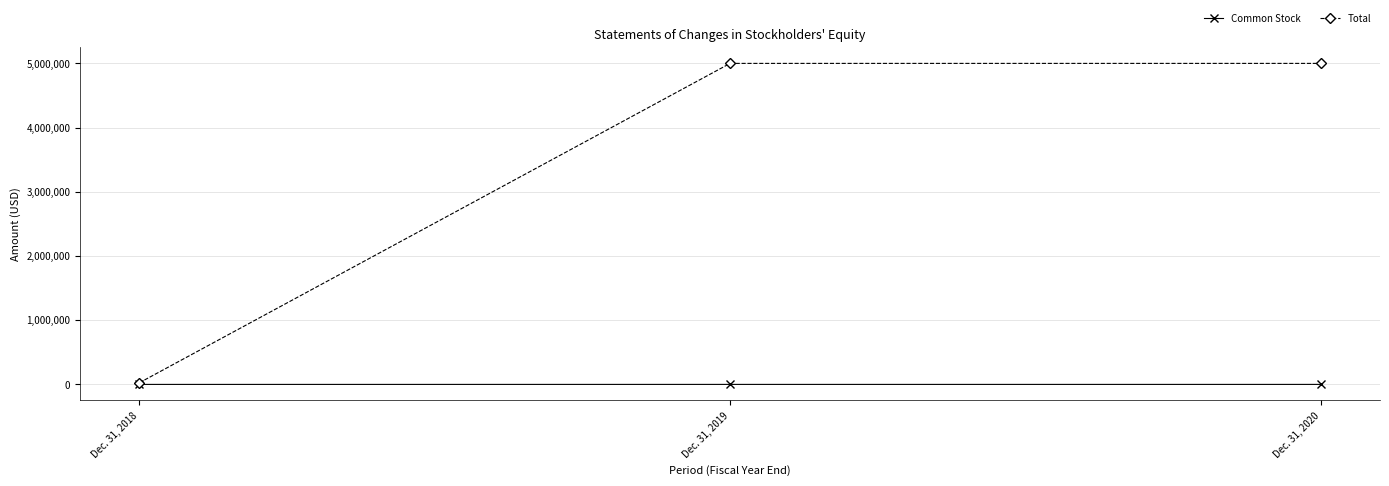

Does the chart display data point markers on the line(s)?

Yes